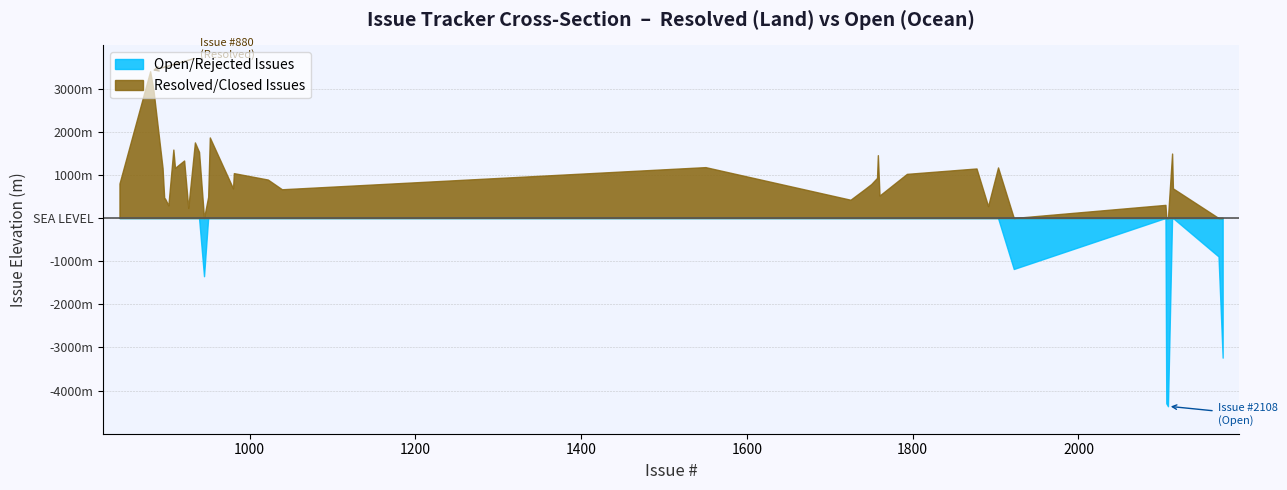

The value of Positive (Land) at #895 is 10. True or false?

False